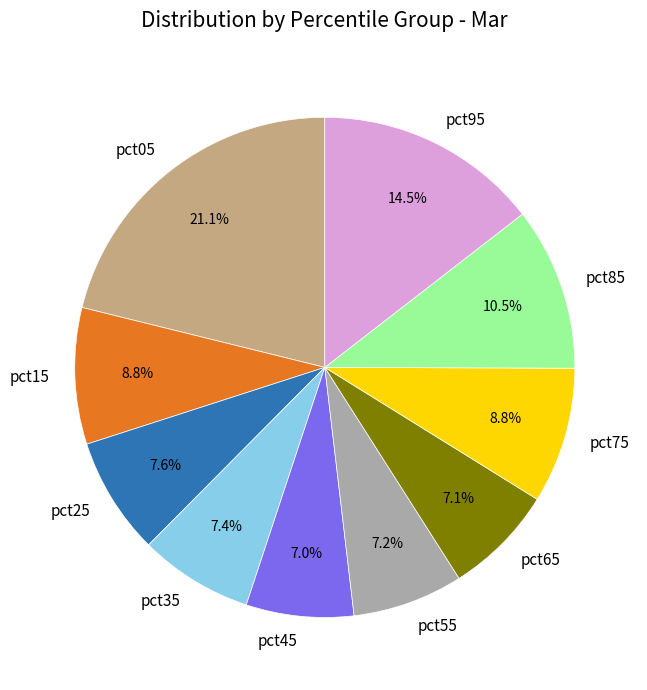

True or false: pct45 accounts for 7% of the total.

True